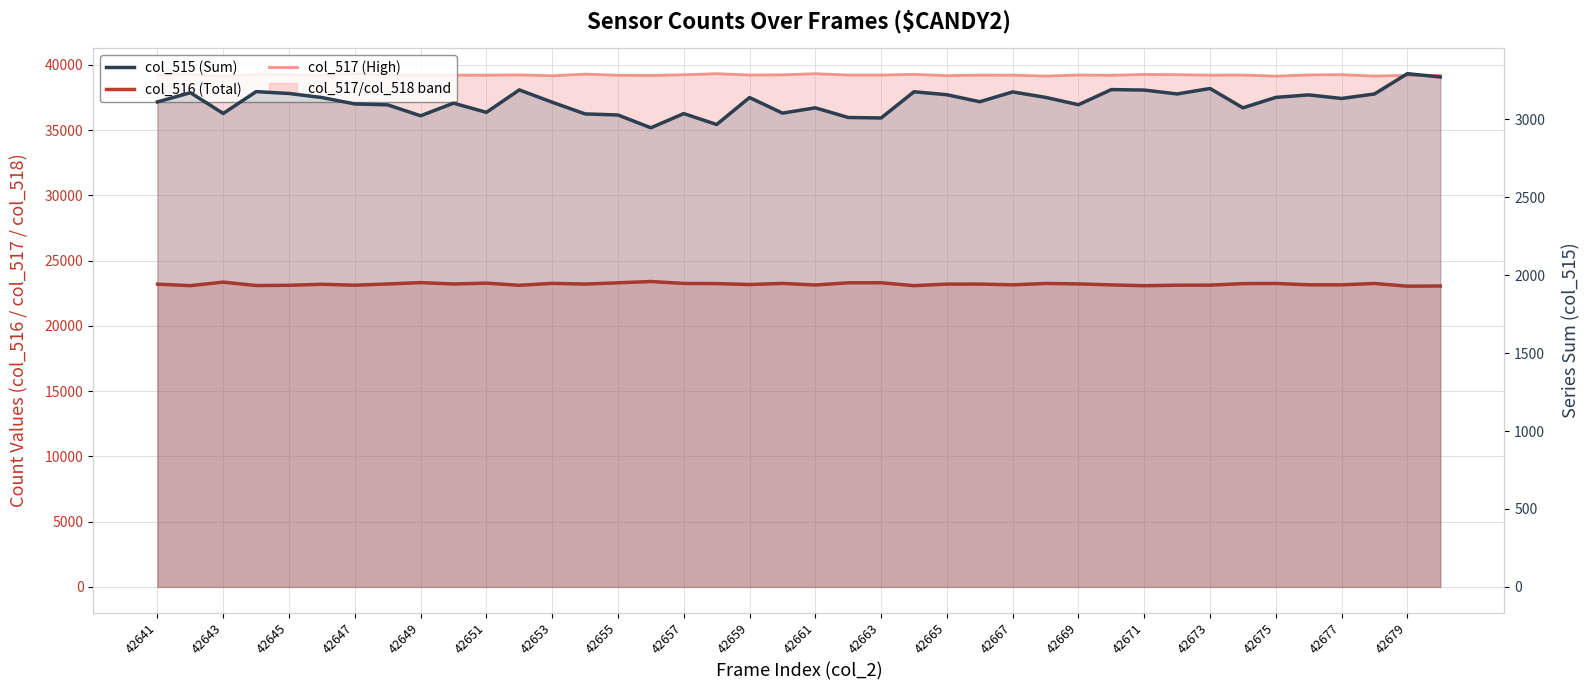

Reading right to left, extract all data points from this chart.

col_516 (Total): 23058	23044	23252	23148	23149	23255	23241	23124	23120	23080	23143	23218	23252	23149	23205	23203	23084	23307	23303	23135	23257	23171	23243	23254	23402	23303	23207	23260	23112	23278	23214	23318	23213	23120	23190	23113	23094	23356	23085	23199
col_517 (High): 39206	39199	39143	39254	39230	39140	39221	39214	39253	39268	39202	39224	39143	39211	39218	39175	39275	39220	39221	39327	39239	39225	39326	39245	39188	39205	39294	39166	39235	39213	39218	39195	39230	39317	39206	39257	39264	39142	39280	39225
col_515 (Sum): 3271	3292	3162	3133	3156	3140	3073	3197	3162	3187	3190	3093	3140	3175	3112	3157	3176	3008	3011	3073	3039	3139	2966	3036	2945	3027	3034	3109	3188	3044	3103	3022	3092	3098	3139	3165	3177	3037	3170	3111